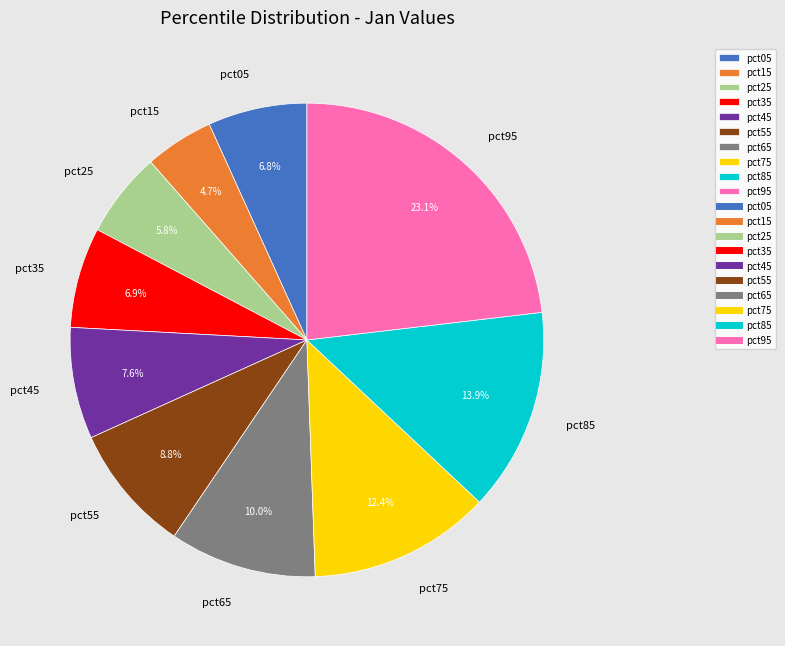

Count the number of slices in the pie.

10